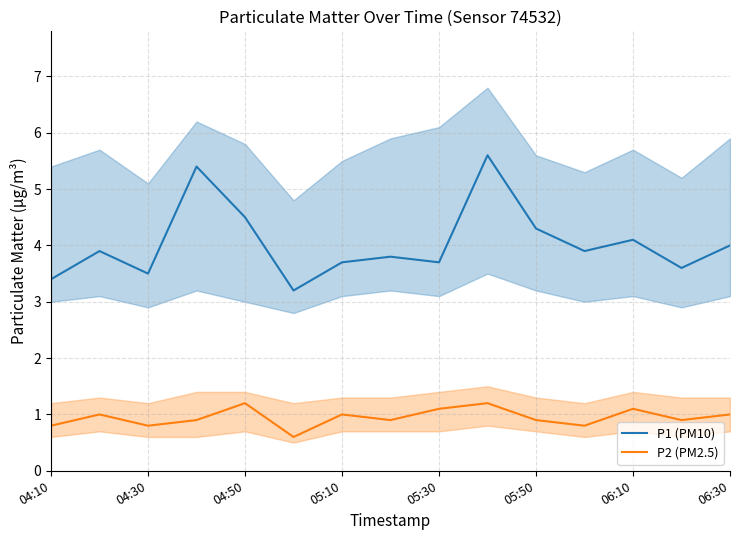

What is the difference between the maximum and minimum values in the P1 (PM10) series?

2.4